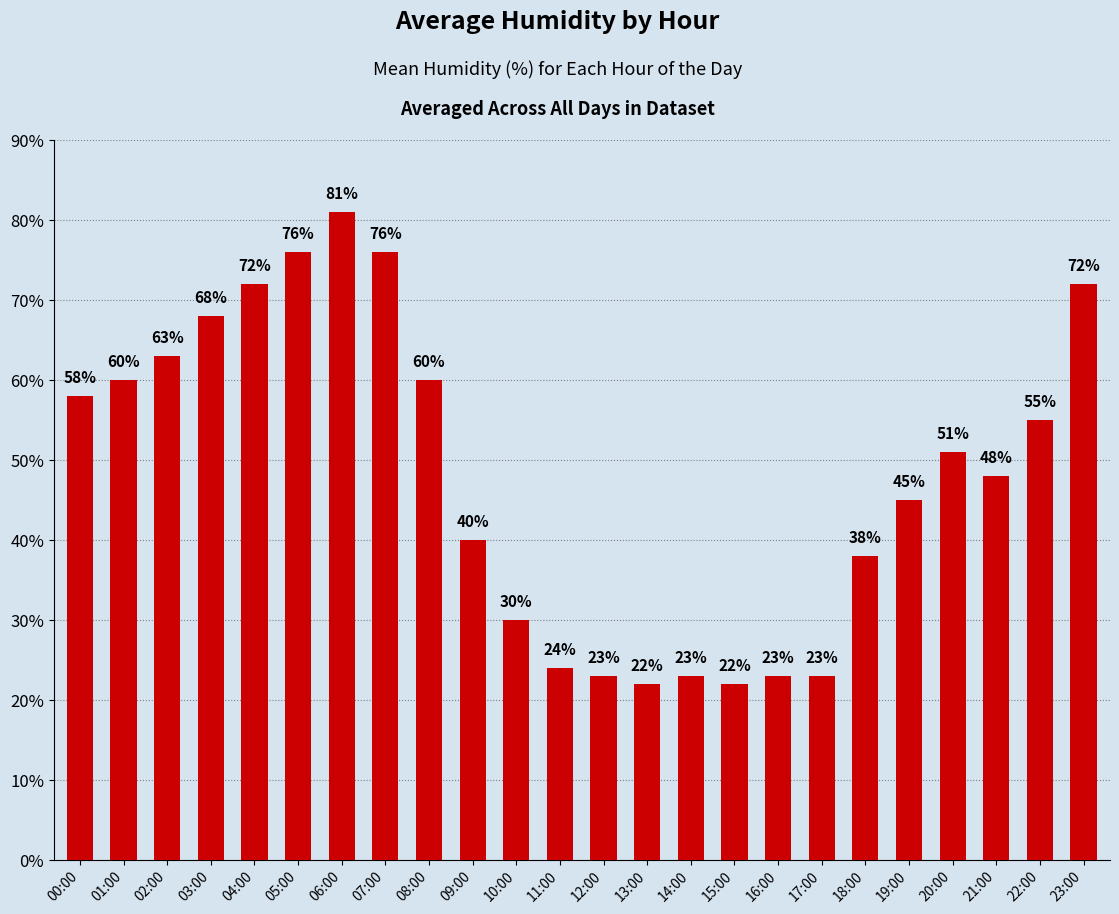

What is the change in value from 17:00 to 21:00?

+25